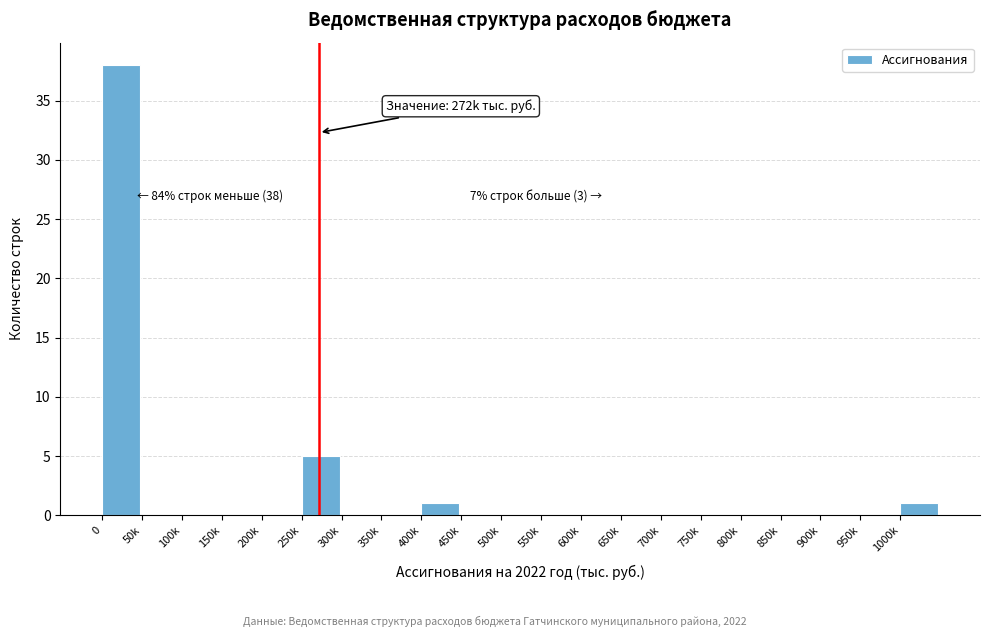

Reading left to right, extract all data points from this chart.

0=38	50k=0	100k=0	150k=0	200k=0	250k=5	300k=0	350k=0	400k=1	450k=0	500k=0	550k=0	600k=0	650k=0	700k=0	750k=0	800k=0	850k=0	900k=0	950k=0	1000k=1